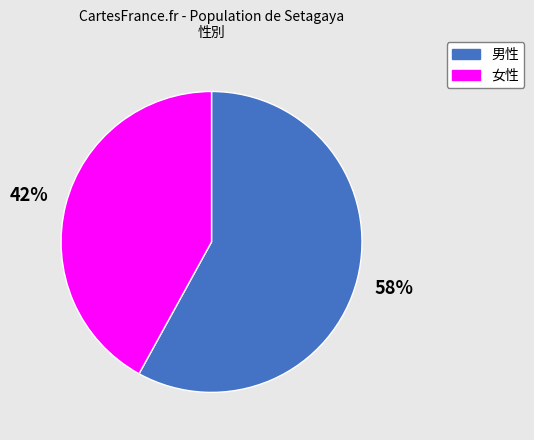

What is the largest slice in the pie chart?

男性